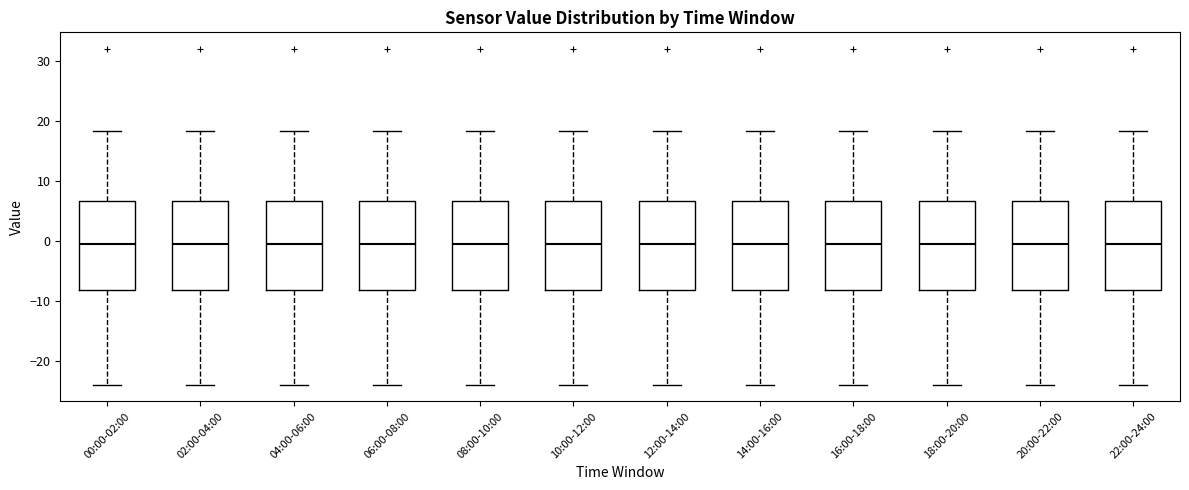

Reading left to right, transcribe this box plot: for each box, give where its median line is, the range the box spans, and where its two whiskers end, as read against the y-axis. The values are not printed on the chart, so give them approximately, as read against the axis.

00:00-02:00: median -1, box -8 to 7, whiskers -24 to 18
02:00-04:00: median -1, box -8 to 7, whiskers -24 to 18
04:00-06:00: median -1, box -8 to 7, whiskers -24 to 18
06:00-08:00: median -1, box -8 to 7, whiskers -24 to 18
08:00-10:00: median -1, box -8 to 7, whiskers -24 to 18
10:00-12:00: median -1, box -8 to 7, whiskers -24 to 18
12:00-14:00: median -1, box -8 to 7, whiskers -24 to 18
14:00-16:00: median -1, box -8 to 7, whiskers -24 to 18
16:00-18:00: median -1, box -8 to 7, whiskers -24 to 18
18:00-20:00: median -1, box -8 to 7, whiskers -24 to 18
20:00-22:00: median -1, box -8 to 7, whiskers -24 to 18
22:00-24:00: median -1, box -8 to 7, whiskers -24 to 18